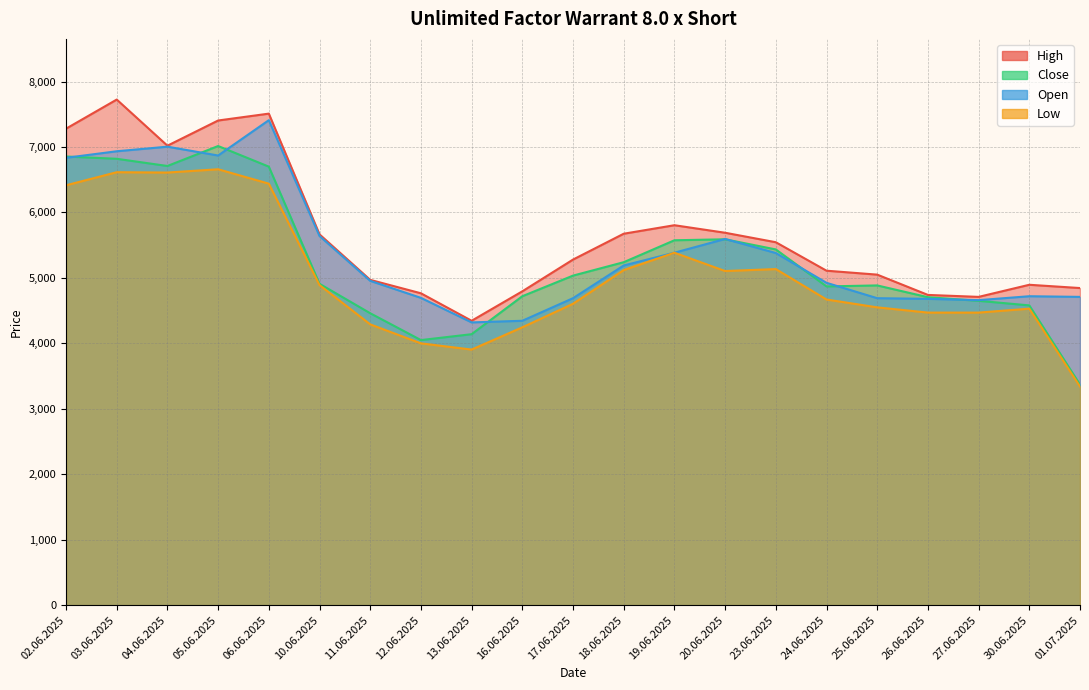

After their last crossing, which series has the higher values: Open or Close?

Open